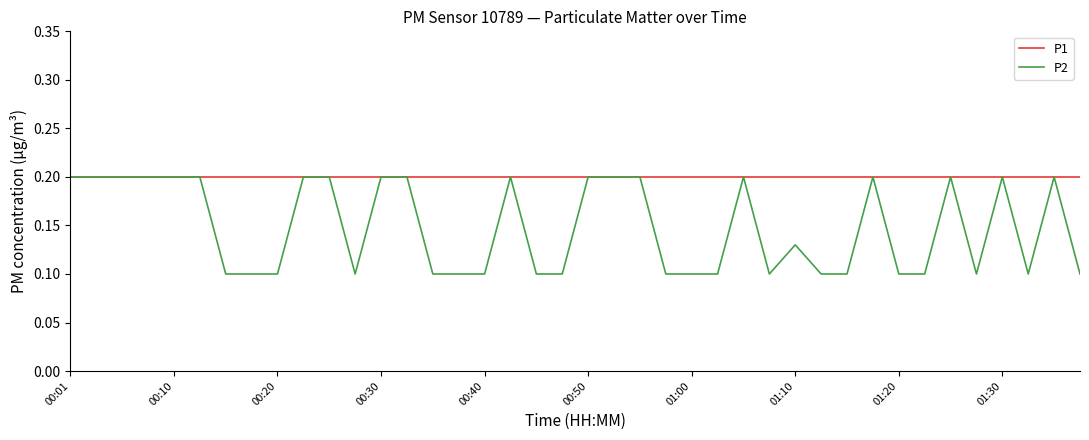

Which series has the largest range (max minus min)?

P2